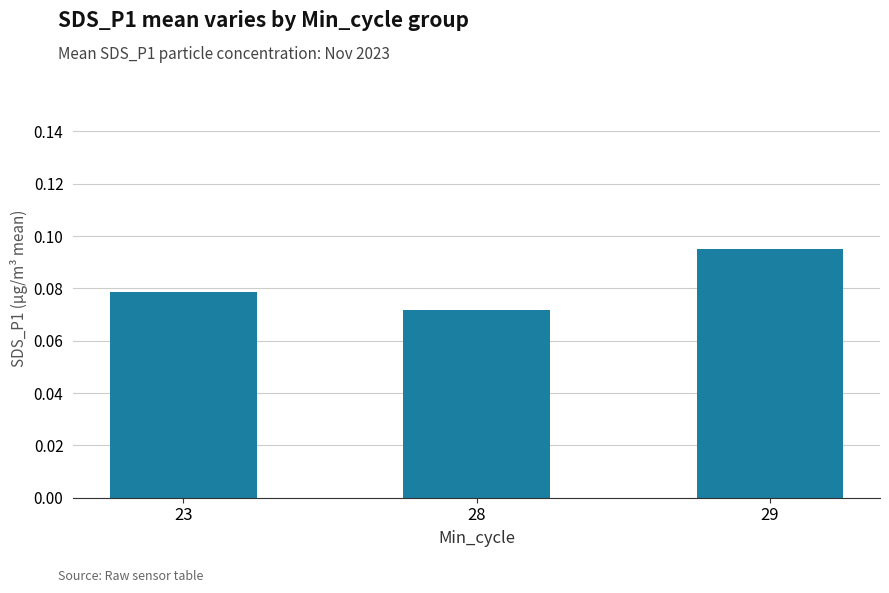

Where is the data nearest to the value 0?

28